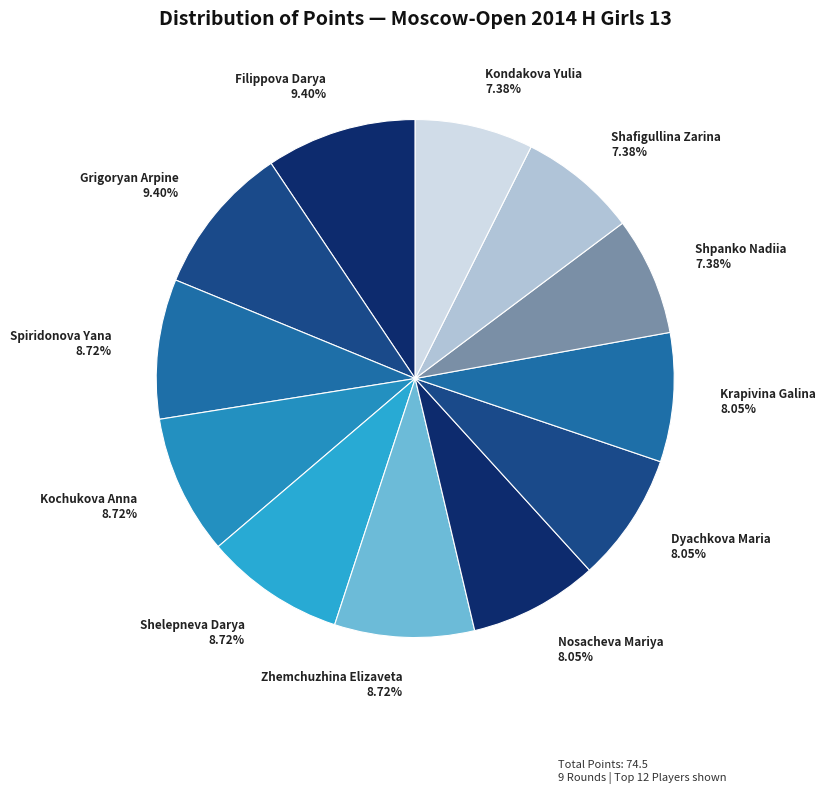

Combined, do Shelepneva Darya 8.72% and Shpanko Nadiia 7.38% account for over 50%?

No